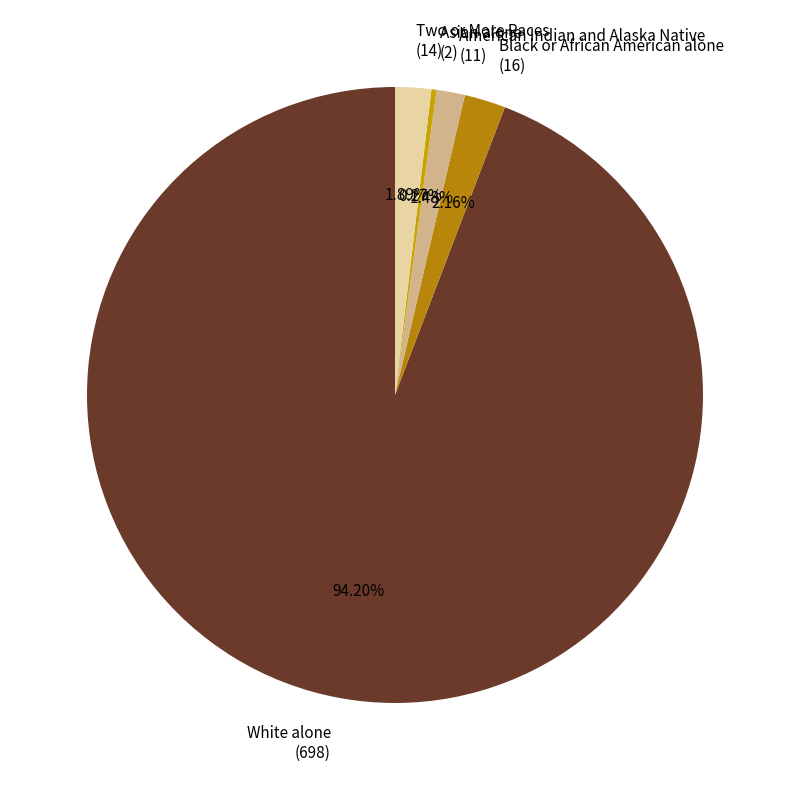

Is the sum of Two or More Races (14) and American Indian and Alaska Native (11) greater than half?

No